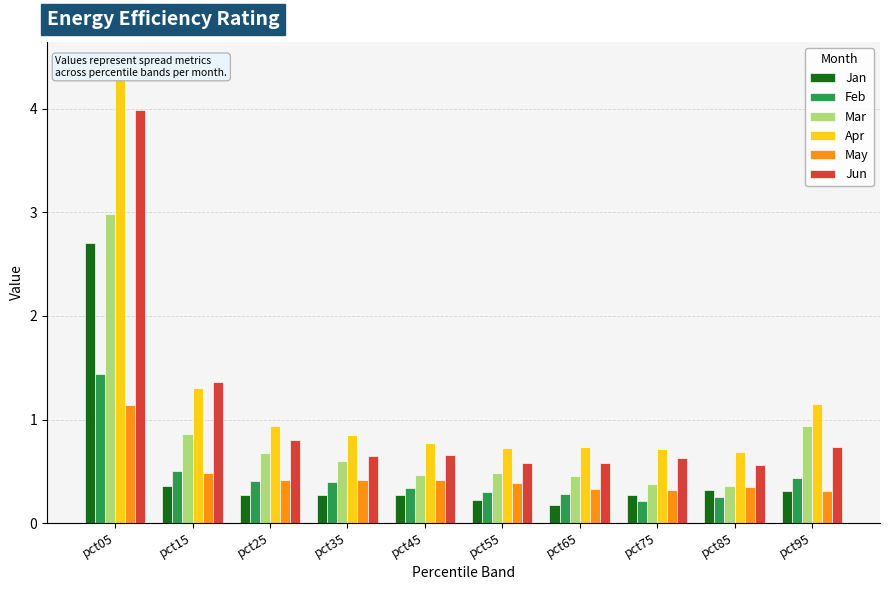

What is the total value across all series at pct05?

16.7